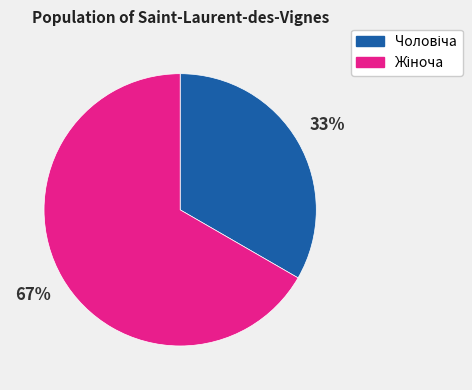

Do Чоловіча and Жіноча together represent more than half of the pie?

Yes